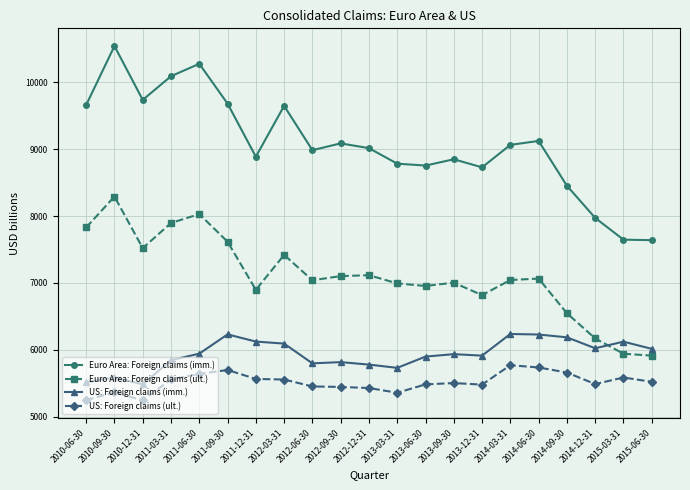

Rank the series by their maximum value, from highest to lowest.

Euro Area: Foreign claims (imm.), Euro Area: Foreign claims (ult.), US: Foreign claims (imm.), US: Foreign claims (ult.)